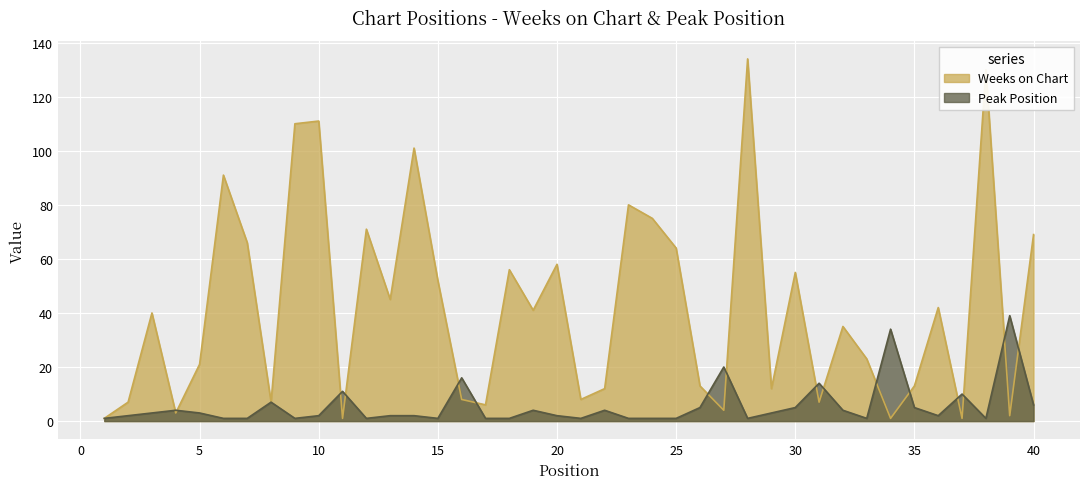

How many data points in Weeks on Chart are less than 40?

20